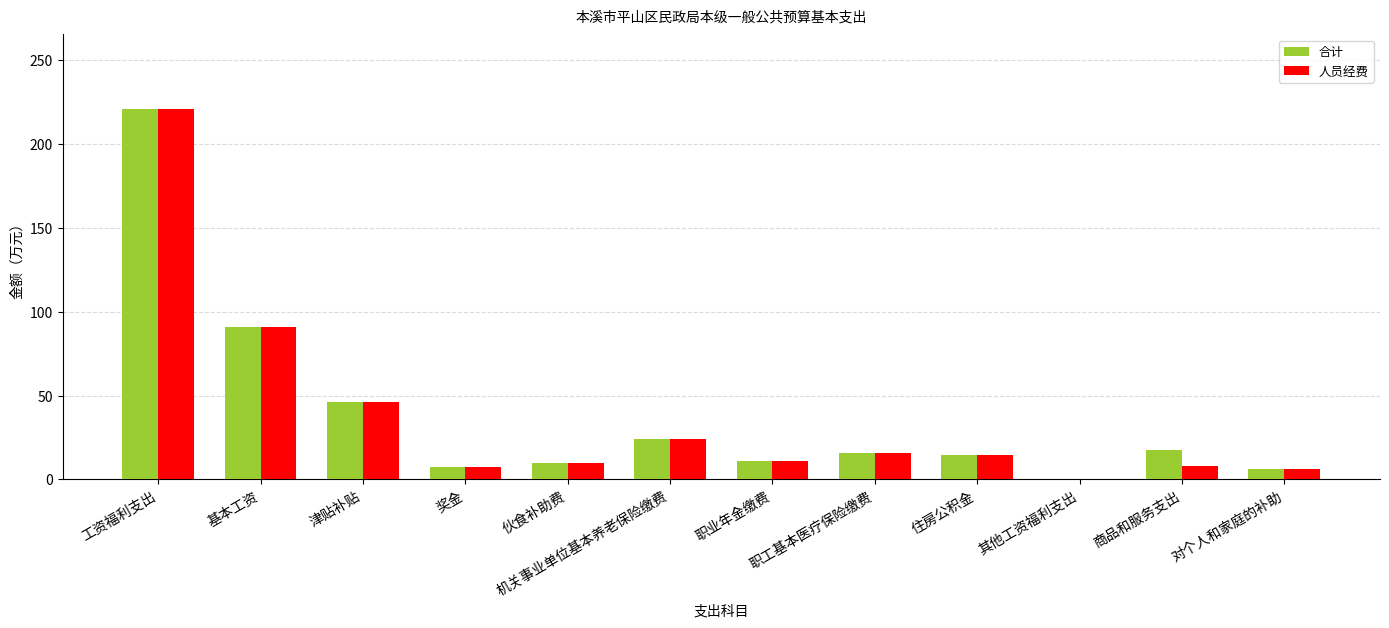

What is the sum of the 人员经费 values at 住房公积金 and 基本工资?

105.4